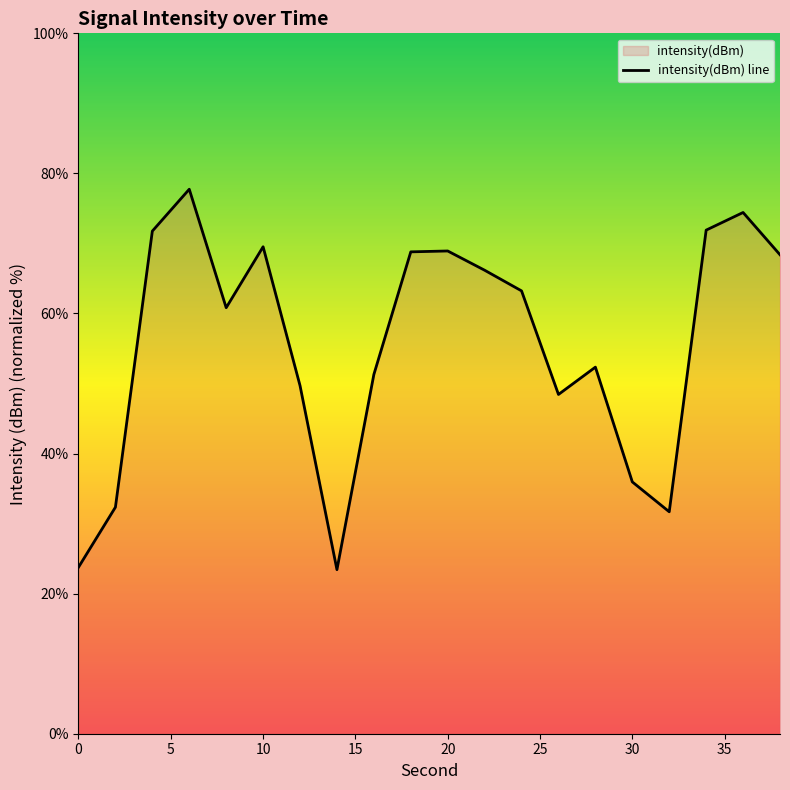

What is the maximum value shown in the chart?

77.7